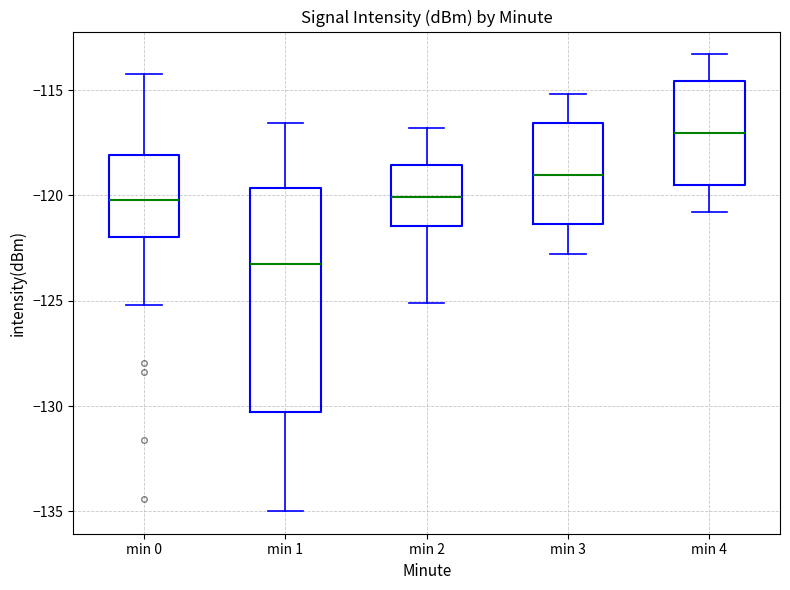

Reading left to right, transcribe this box plot: for each box, give where its median line is, the range the box spans, and where its two whiskers end, as read against the y-axis. The values are not printed on the chart, so give them approximately, as read against the axis.

min 0: median -120.0, box -122.0 to -118.0, whiskers -125.0 to -114.0
min 1: median -123.0, box -130.5 to -119.5, whiskers -135.0 to -116.5
min 2: median -120.0, box -121.5 to -118.5, whiskers -125.0 to -117.0
min 3: median -119.0, box -121.5 to -116.5, whiskers -123.0 to -115.0
min 4: median -117.0, box -119.5 to -114.5, whiskers -121.0 to -113.5